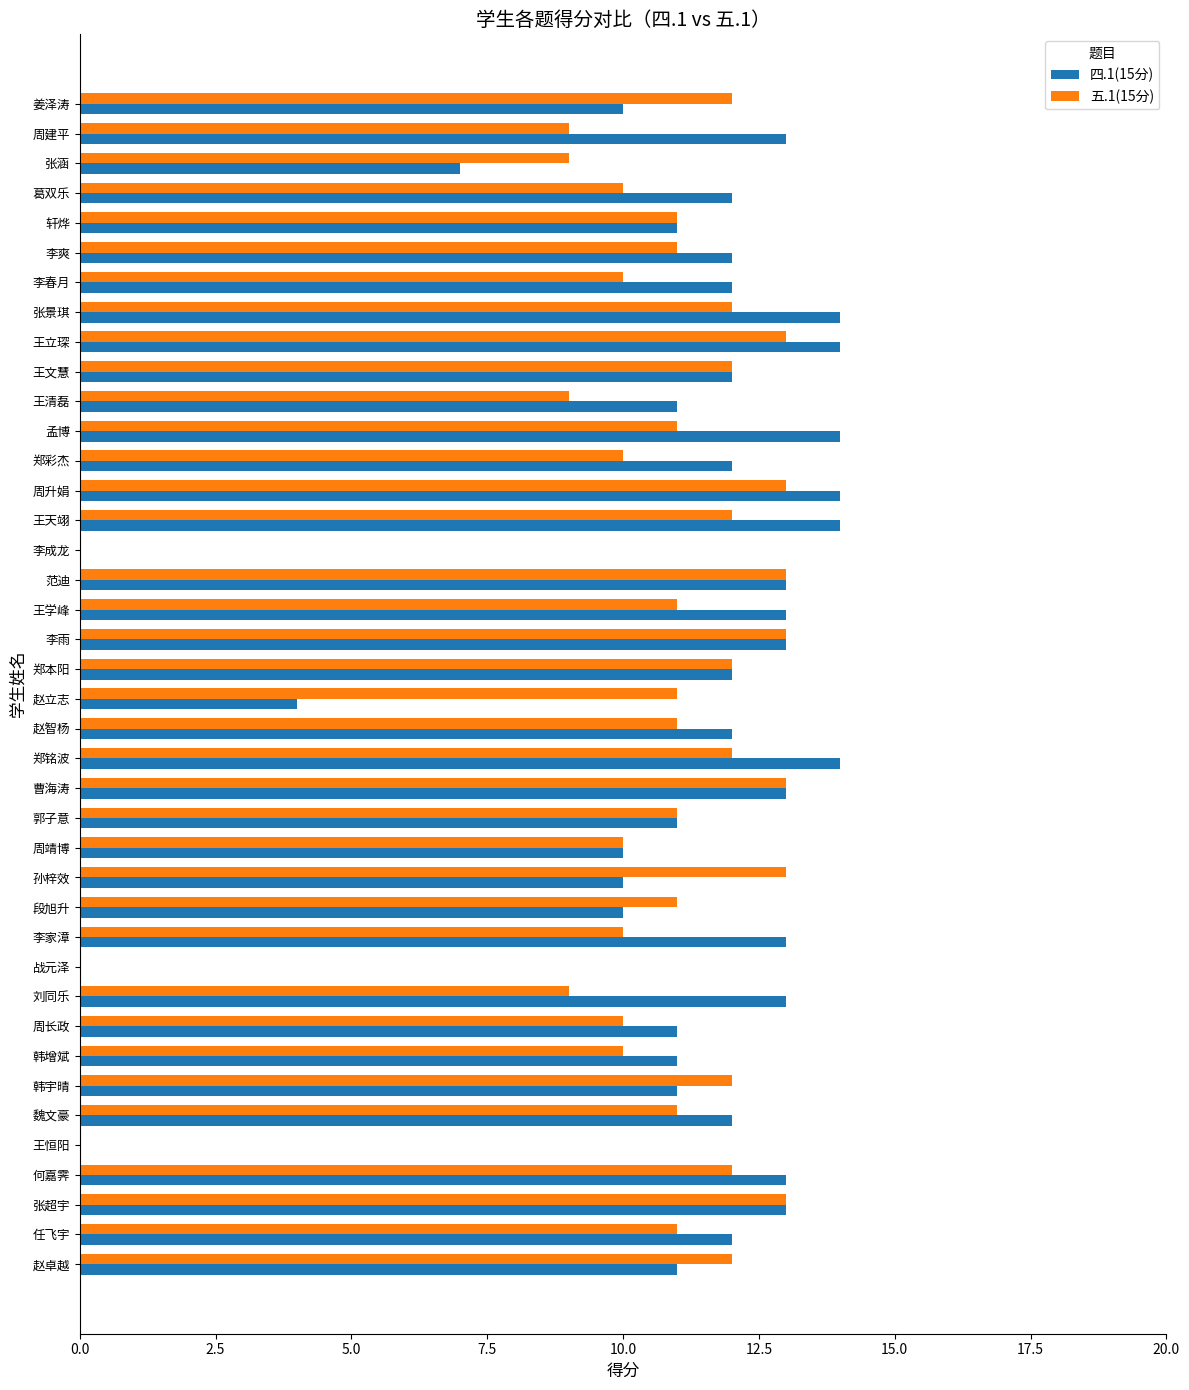

What is the maximum value for 四.1(15分)?

14